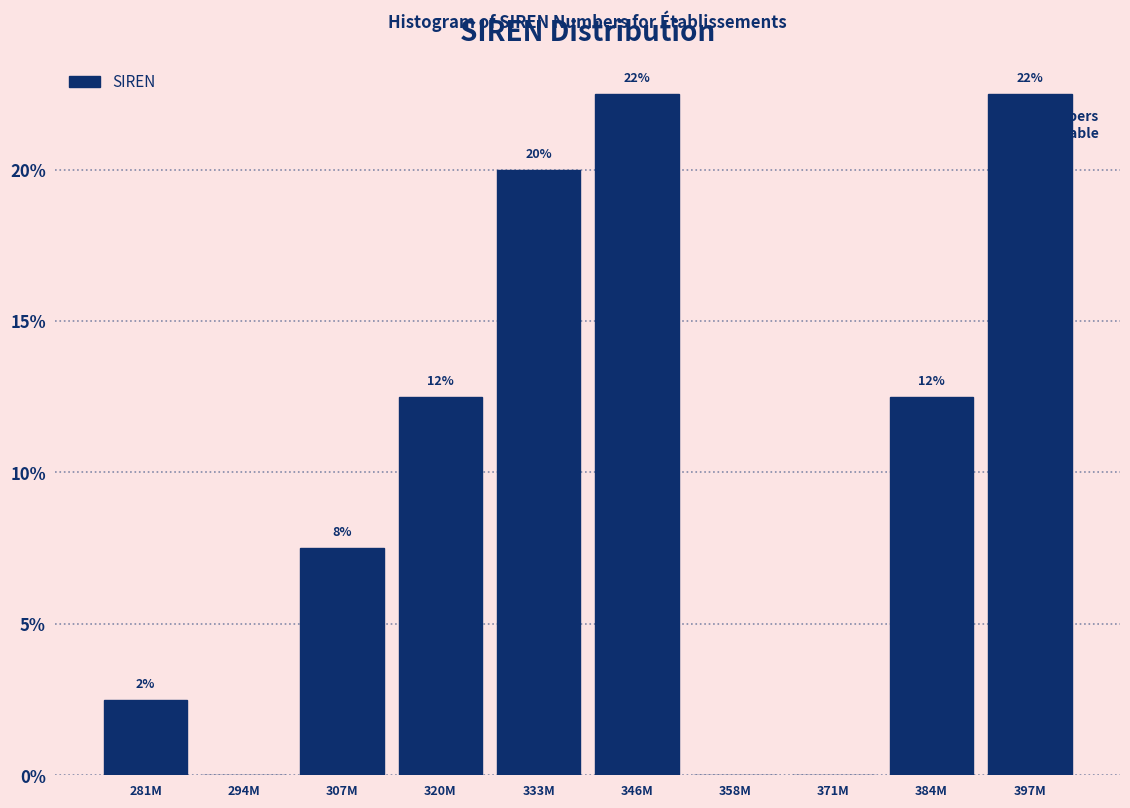

Are the bars horizontal?

No